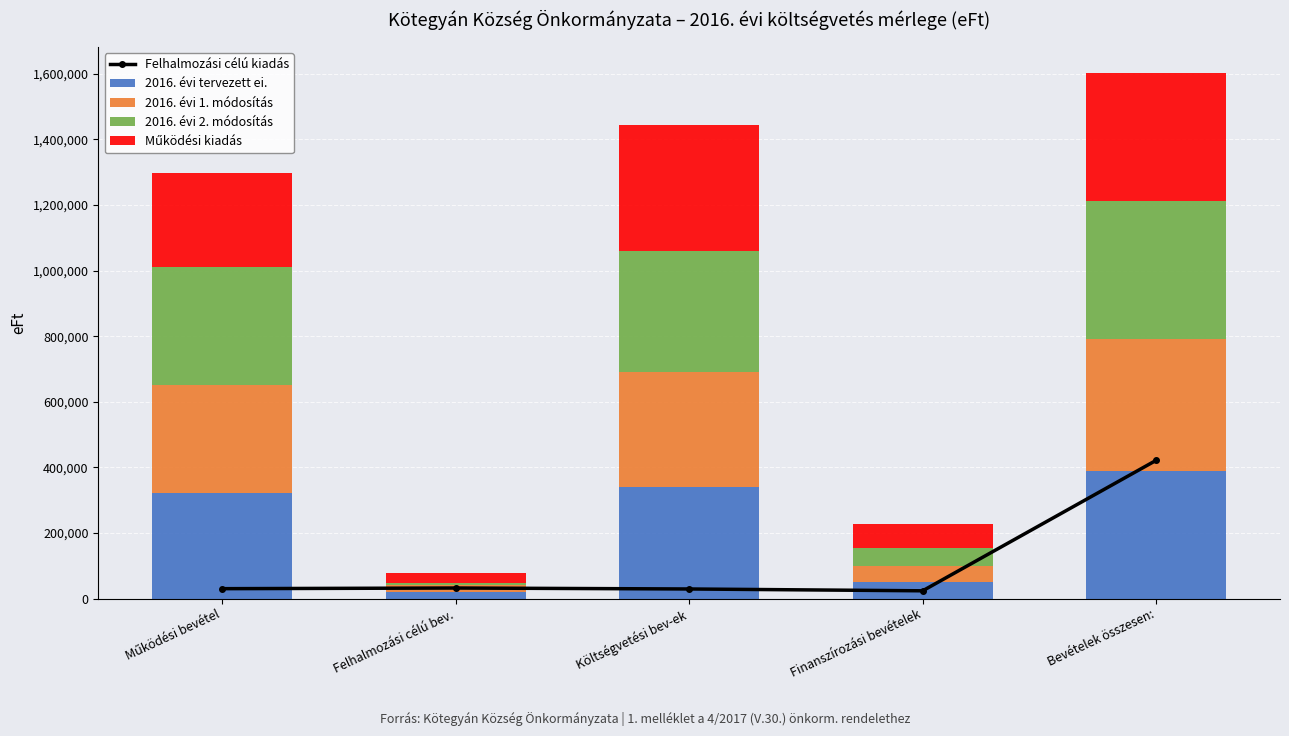

What is the difference between the maximum and second lowest values in the 2016. évi tervezett ei. series?

340256